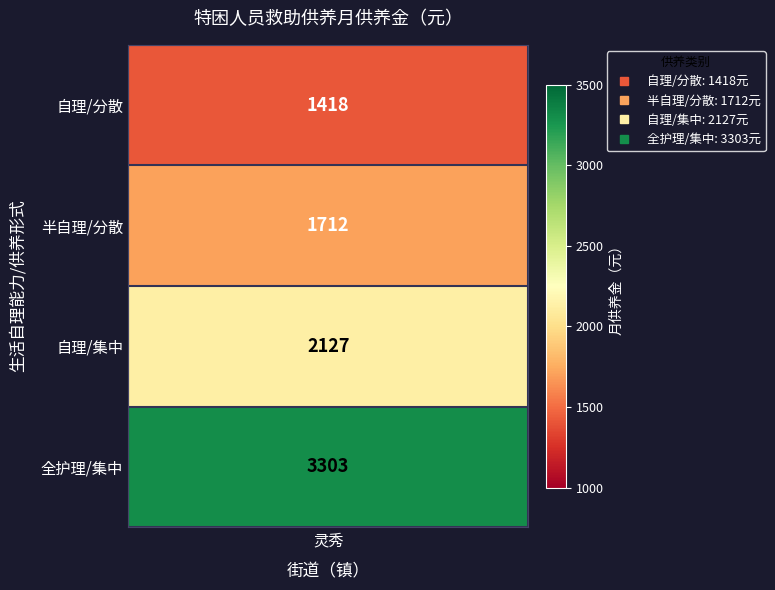

Rank the categories by value from lowest to highest.

自理/分散, 半自理/分散, 自理/集中, 全护理/集中